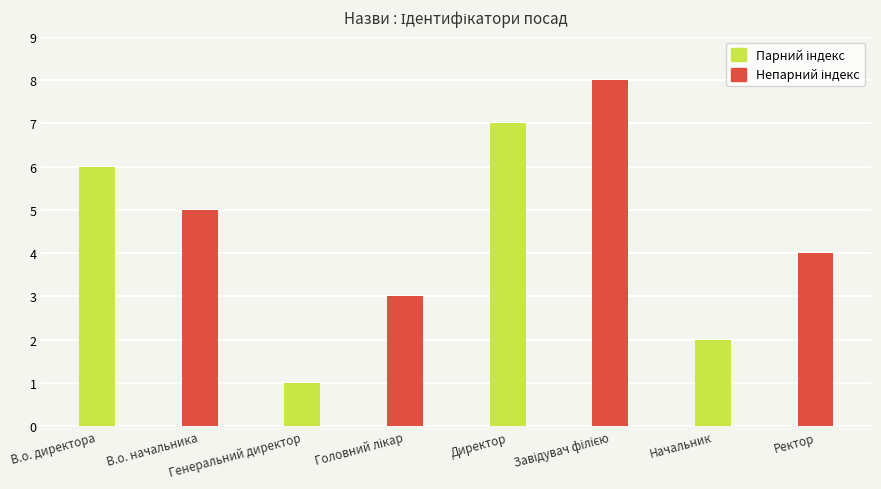

How many bars are there in total?

8